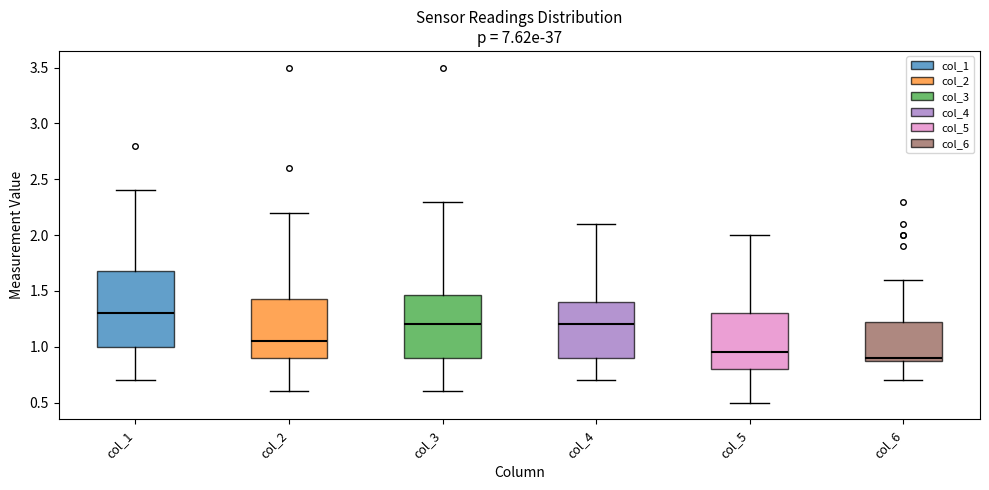

Reading left to right, read every box against the y-axis: the position of its median line, the range the box covers, and the ends of its whiskers. The values are not printed on the chart, so give them approximately, as read against the axis.

col_1: median 1.30, box 1.00 to 1.70, whiskers 0.70 to 2.40
col_2: median 1.05, box 0.90 to 1.45, whiskers 0.60 to 2.20
col_3: median 1.20, box 0.90 to 1.45, whiskers 0.60 to 2.30
col_4: median 1.20, box 0.90 to 1.40, whiskers 0.70 to 2.10
col_5: median 0.95, box 0.80 to 1.30, whiskers 0.50 to 2.00
col_6: median 0.90 (just above the box's lower edge), box 0.90 to 1.25, whiskers 0.70 to 1.60